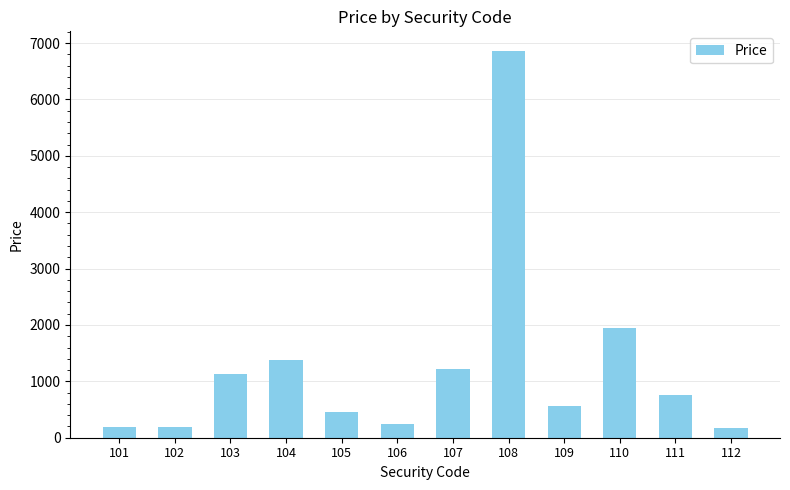

Which label corresponds to the largest value in the chart?

108